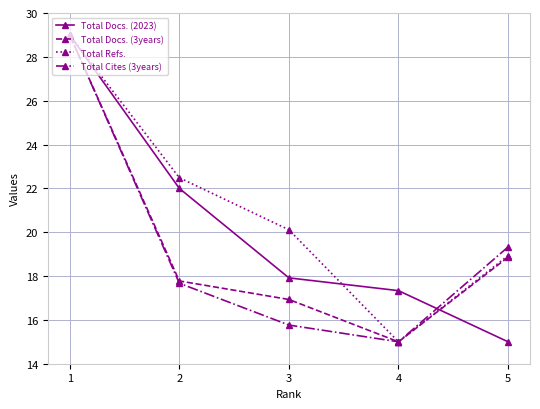

Where is Total Docs. (2023) nearest to the value 22?

2